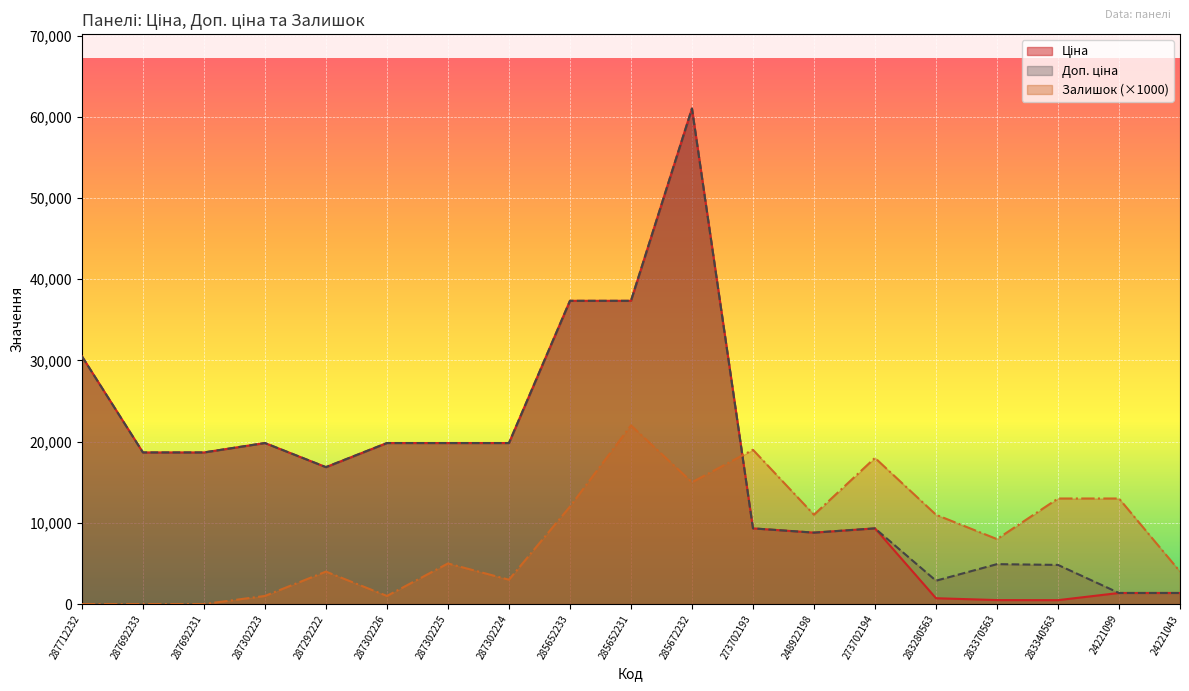

Count the number of data series in this chart.

3